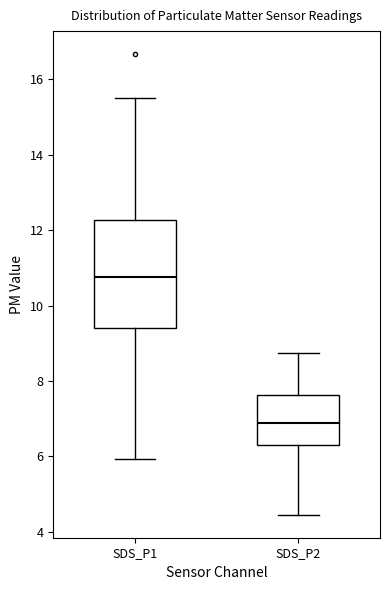

Which box is the tallest, from its lower edge to its upper edge?

SDS_P1